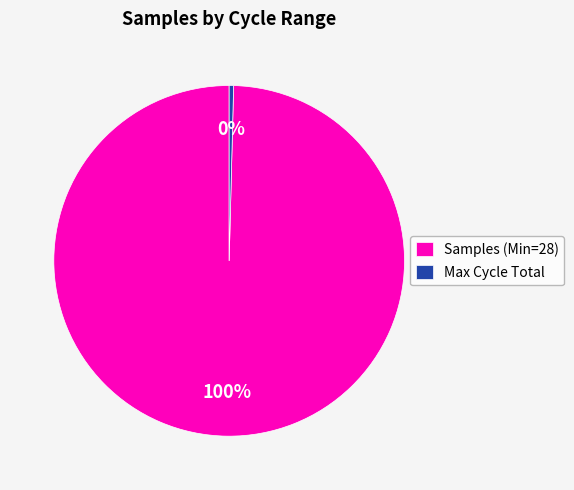

How many slices are in this pie chart?

2